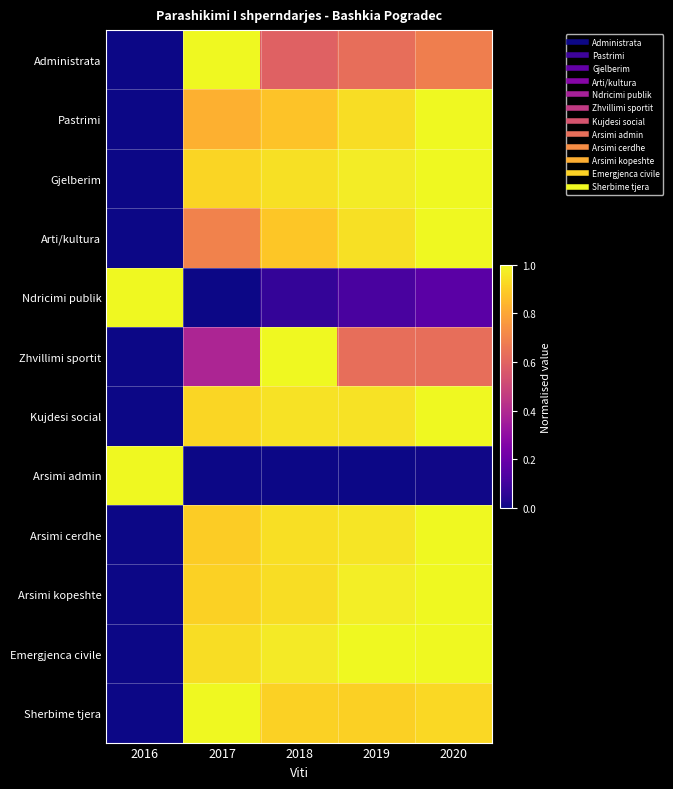

Which series has the largest range (max minus min)?

Administrata